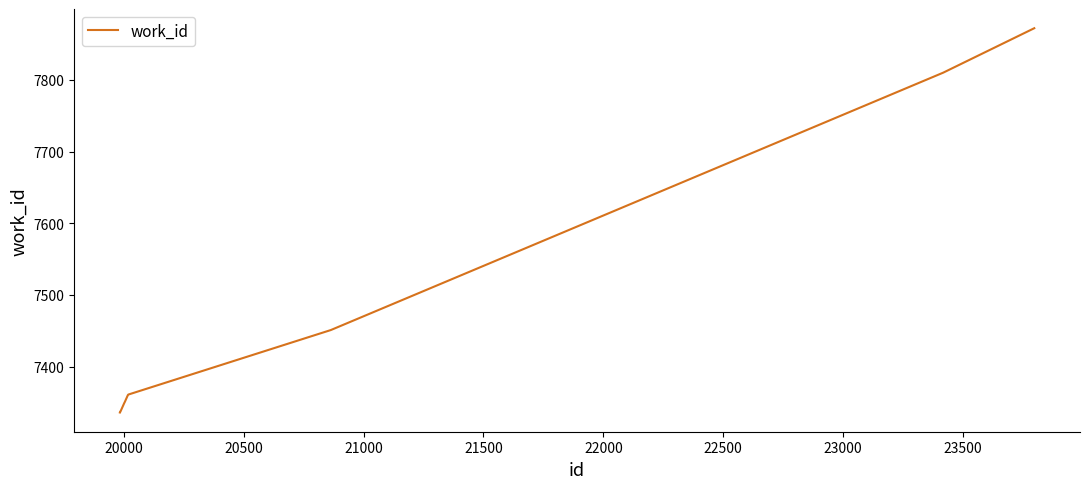

How many values are below 7360?

5